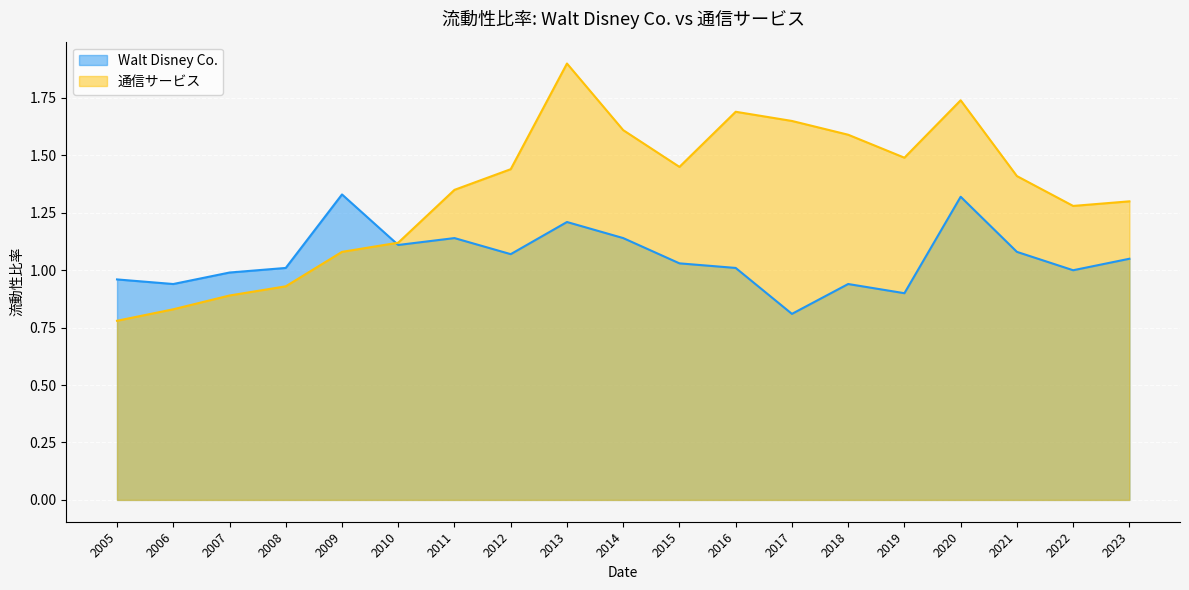

What are all the series names shown in the legend?

Walt Disney Co., 通信サービス